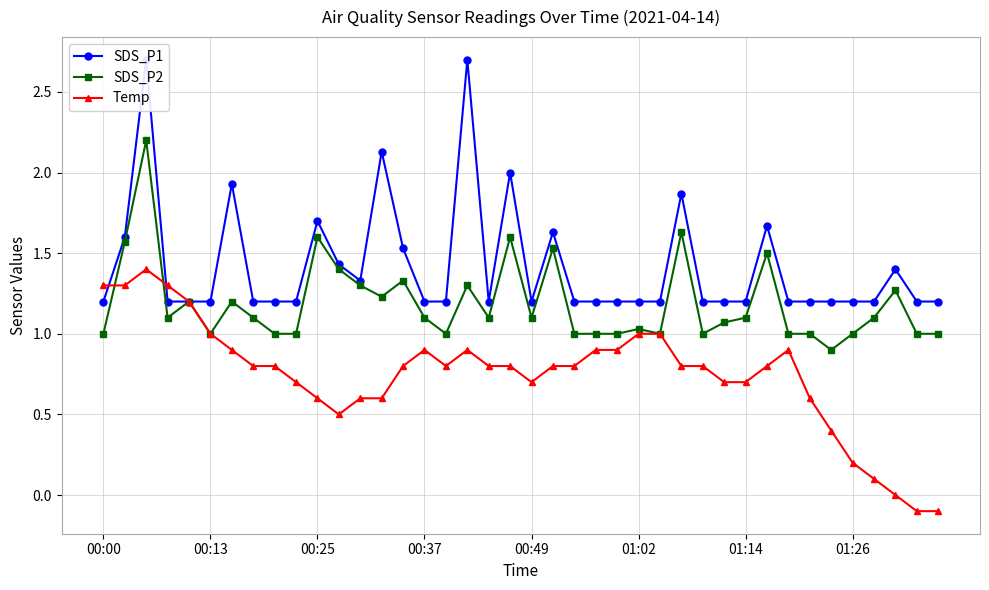

Which series has the largest total across all categories?

SDS_P1